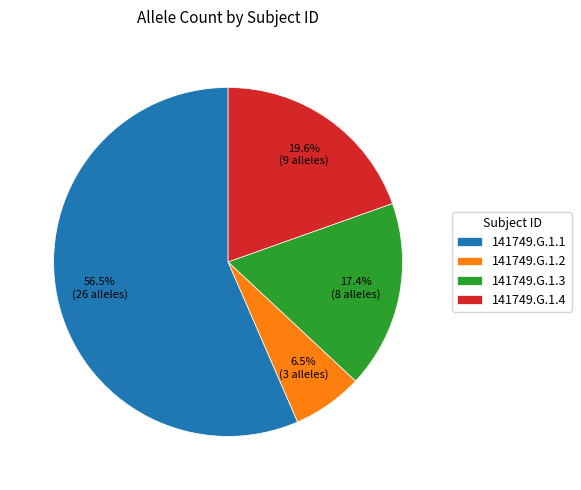

To the nearest percent, what is the average slice percentage?

25%